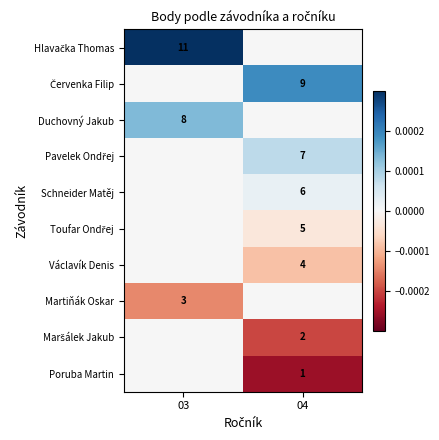

The Martiňák Oskar series shows 3 at 03. True or false?

True